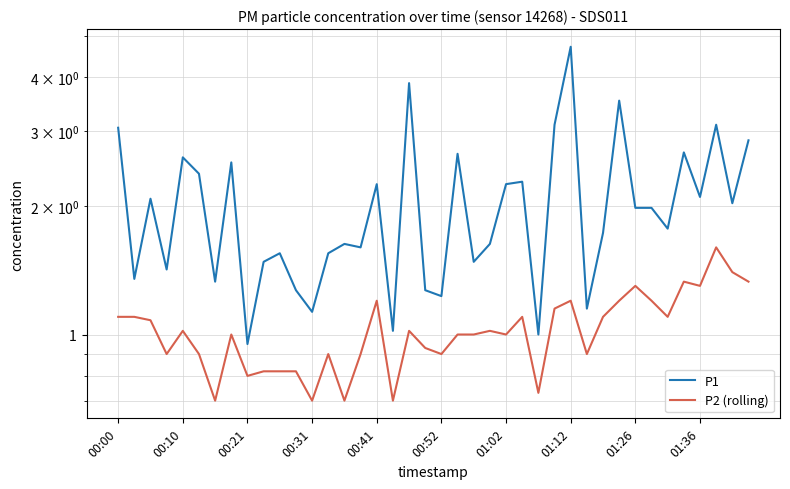

Rank the series at 00:10 from highest to lowest value.

P1, P2 (rolling)